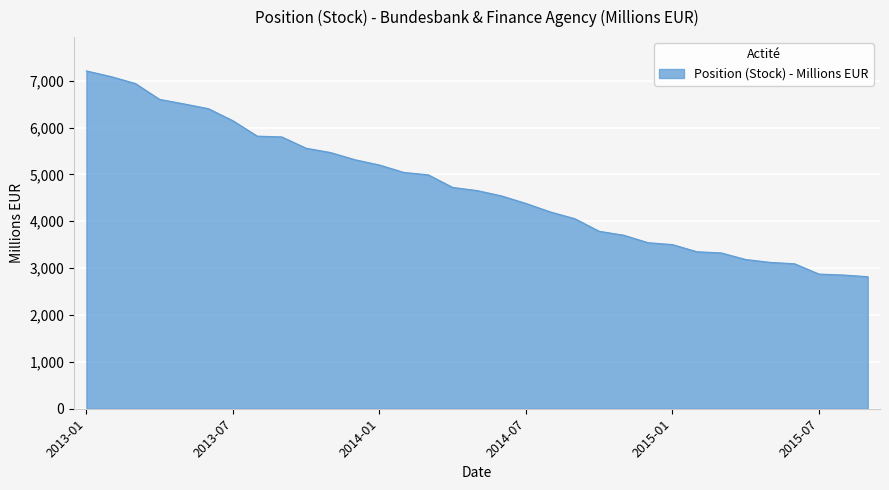

What is the maximum value shown in the chart?

7209